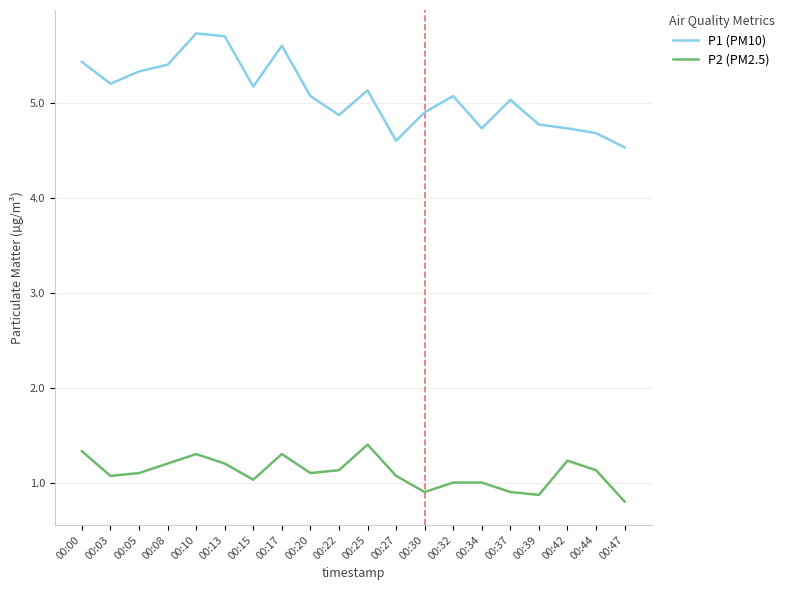

Reading left to right, extract all data points from this chart.

P1 (PM10): 5.4	5.2	5.3	5.4	5.7	5.7	5.2	5.6	5.1	4.9	5.1	4.6	4.9	5.1	4.7	5.0	4.8	4.7	4.7	4.5
P2 (PM2.5): 1.3	1.1	1.1	1.2	1.3	1.2	1.0	1.3	1.1	1.1	1.4	1.1	0.9	1.0	1.0	0.9	0.9	1.2	1.1	0.8